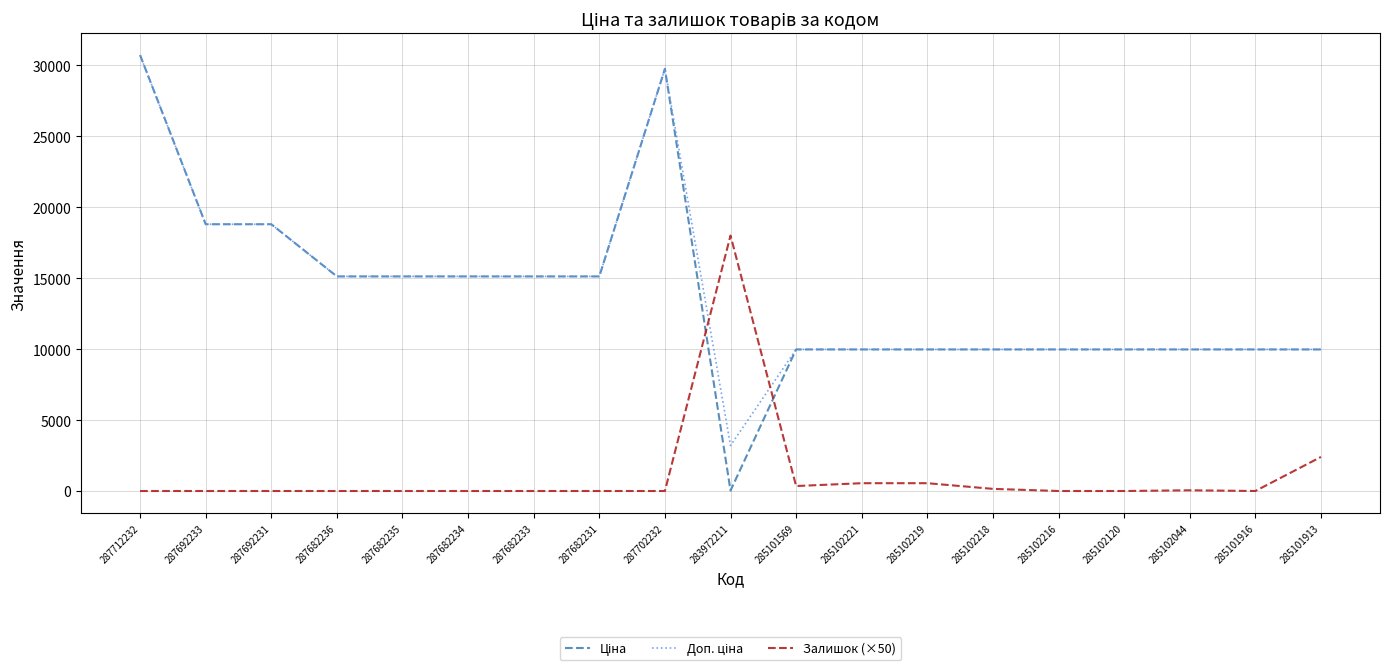

What is the difference between the highest and lowest values at 287682234?

15120.0